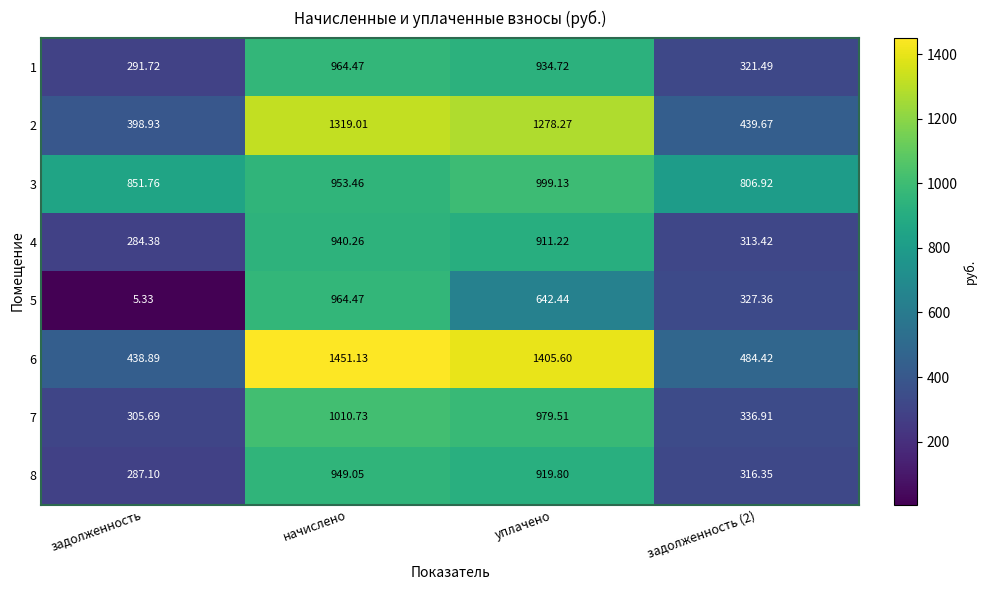

At which category is the sum across all series the highest?

начислено